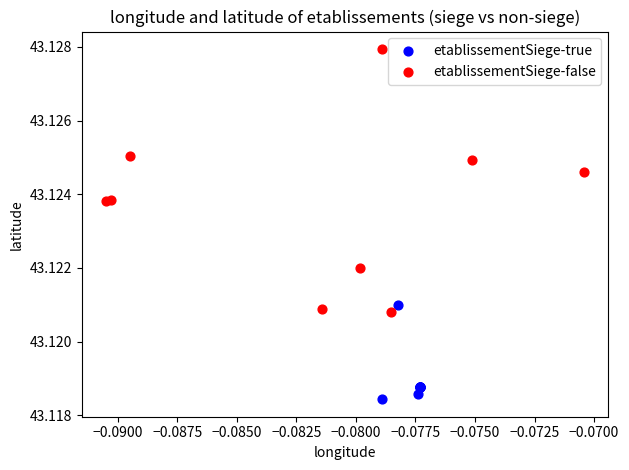

Which series reaches the minimum Y coordinate?

etablissementSiege-true